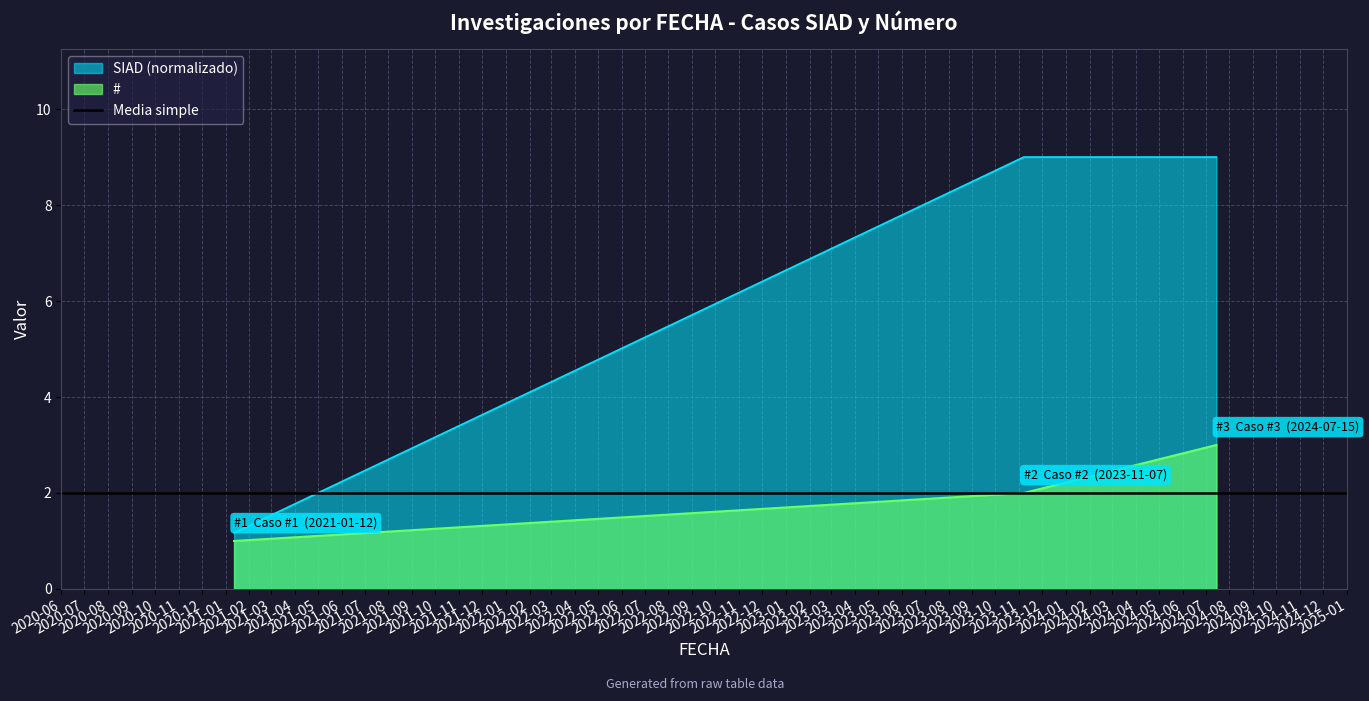

Which category has the lowest value in the # series?

2021-01-12